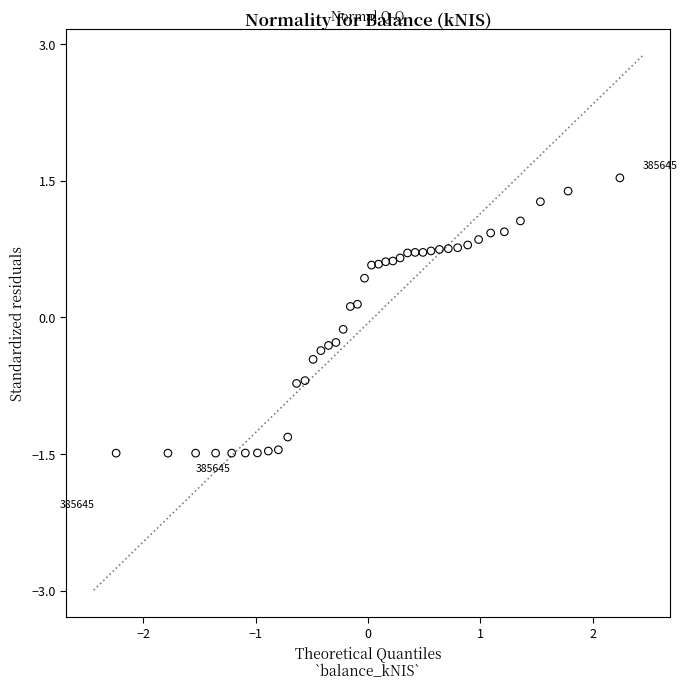

What is the range of X values (max minus min)?

4.5